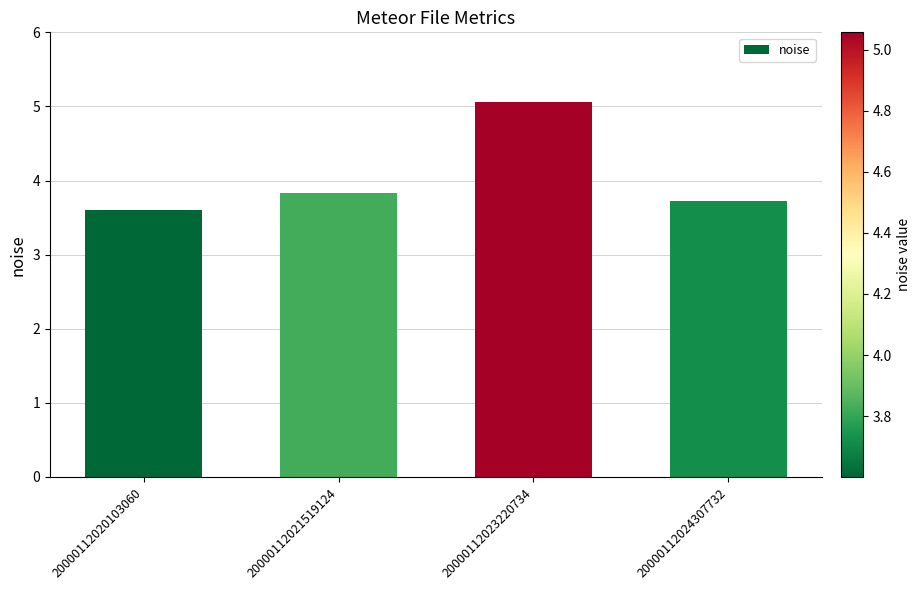

True or false: the data shows 3.0 at 20000112023220734.

False